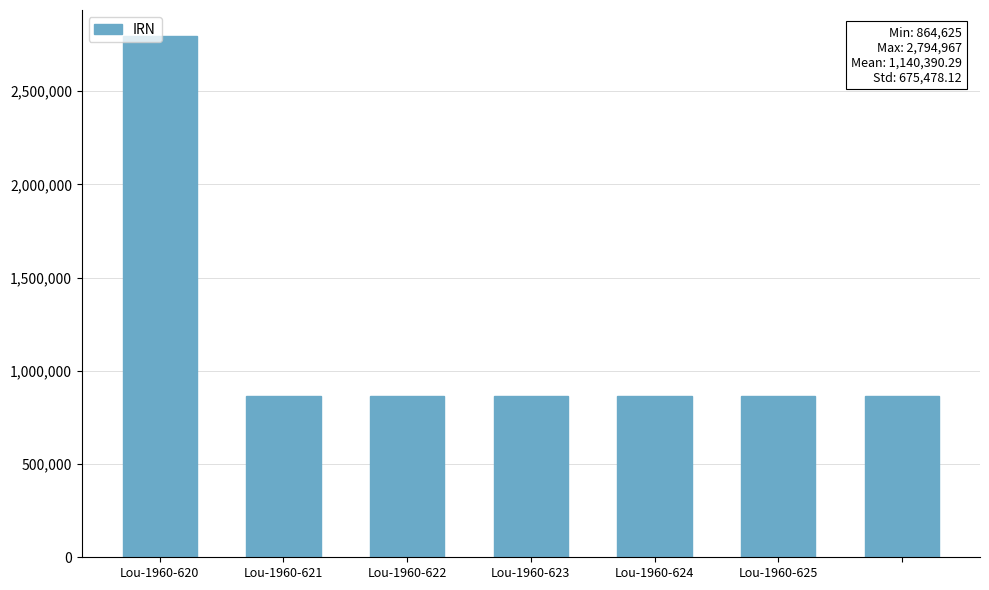

What is the difference between the maximum and second lowest values?

1930341